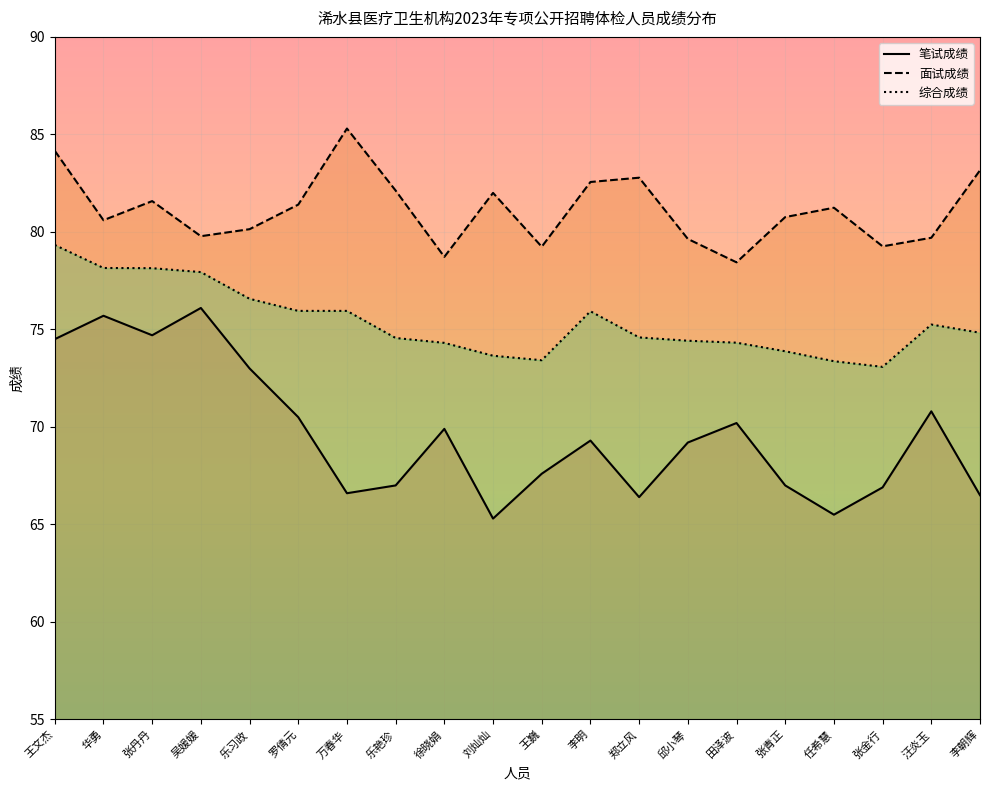

Rank the categories by 笔试成绩 value from highest to lowest.

吴媛媛, 华勇, 张丹丹, 王文杰, 乐习政, 汪炎玉, 罗倩元, 田泽波, 徐晓娟, 李明, 邱小琴, 王巍, 乐艳珍, 张青正, 张金行, 万春华, 李朝辉, 郑立风, 任希慧, 刘灿灿